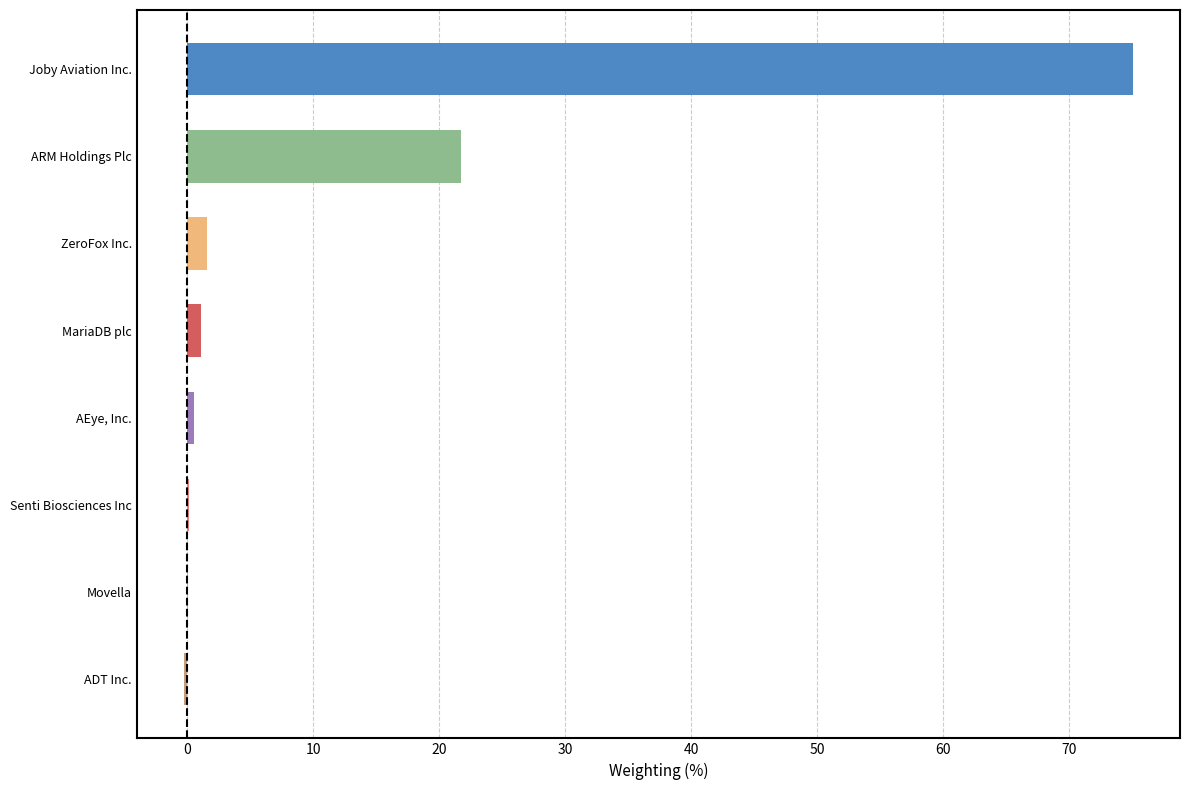

What is the sum of all values?

99.7